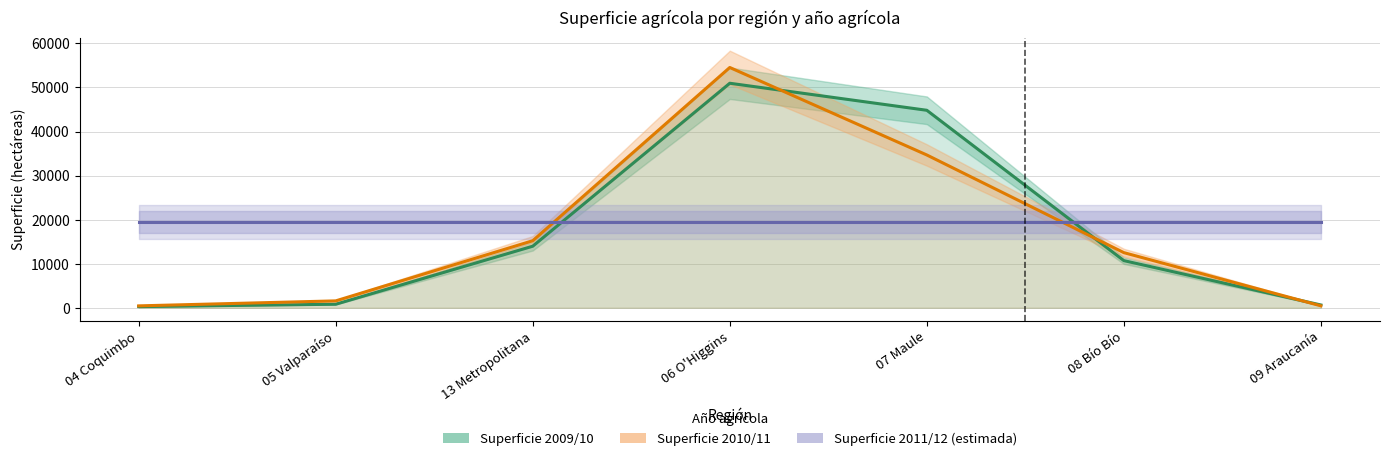

Reading right to left, extract all data points from this chart.

Superficie 2009/10: 639	10704	44819	50953	13974	805	272
Superficie 2010/11: 445	12514	34676	54530	15217	1566	434
Superficie 2011/12 (estimada): 19400	19400	19400	19400	19400	19400	19400